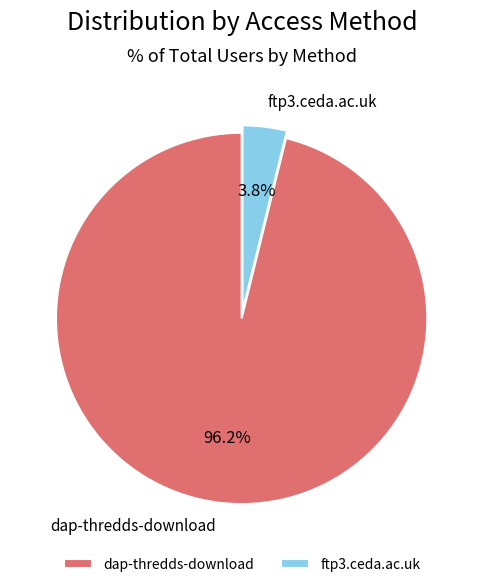

Is dap-thredds-download the majority of the pie?

Yes